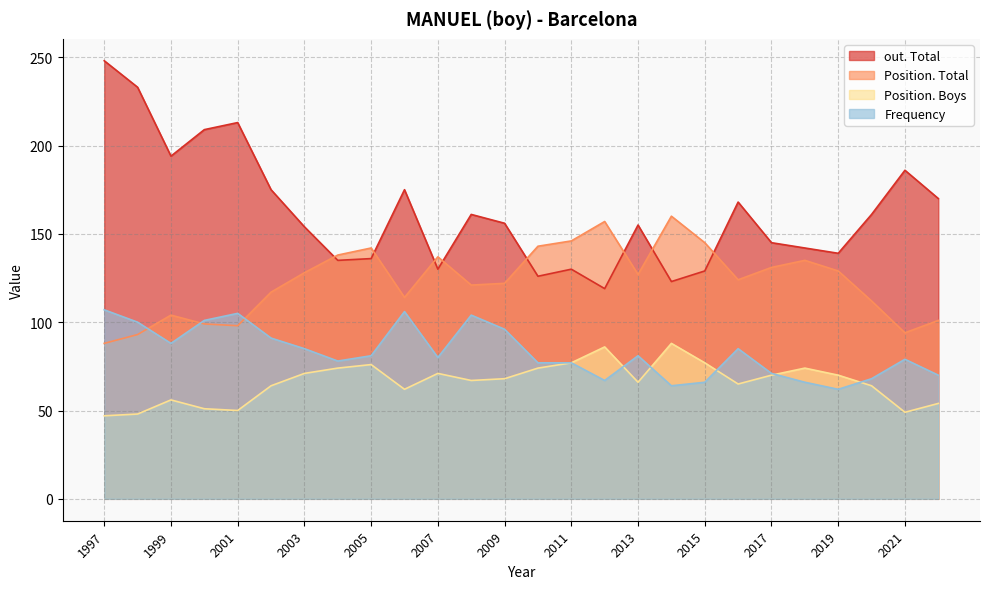

Which label corresponds to the largest value in the chart?

1997